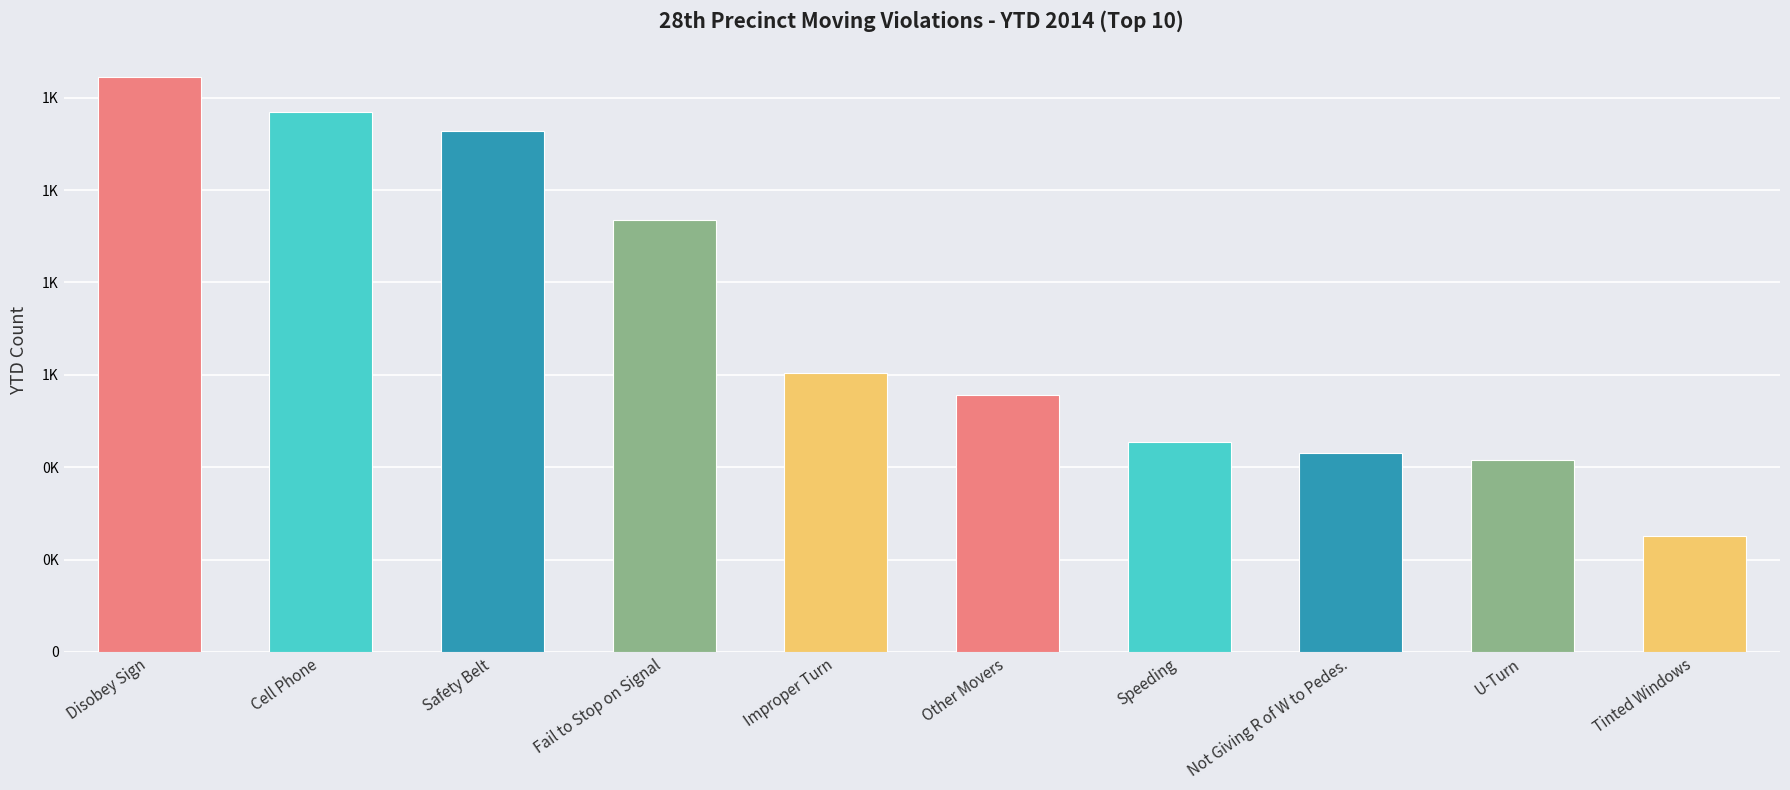

The chart shows a value of 405 at Tinted Windows. True or false?

False